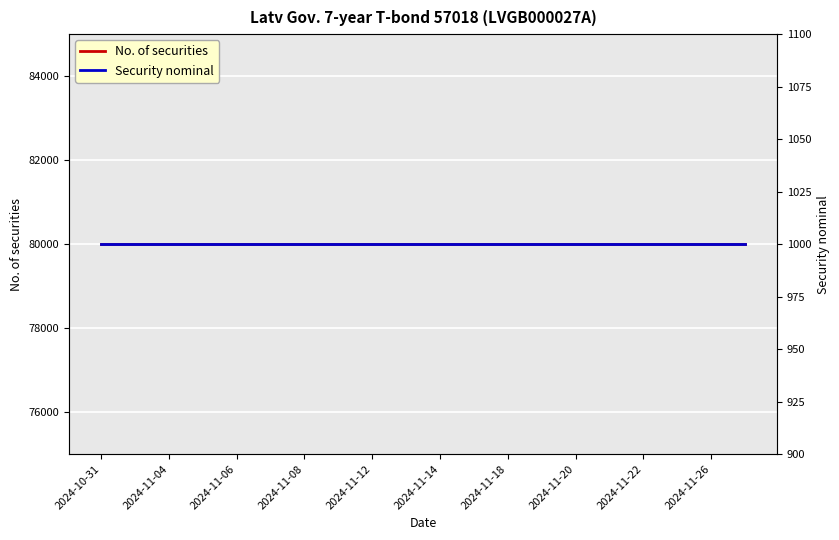

Is it true that Security nominal equals 1366 at 2024-11-04?

False